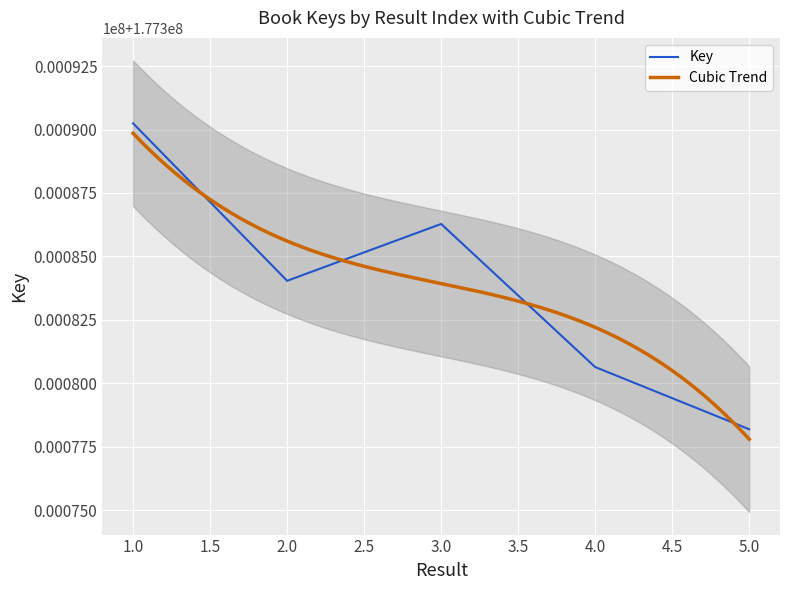

Which has a higher value, 2 or 1?

1